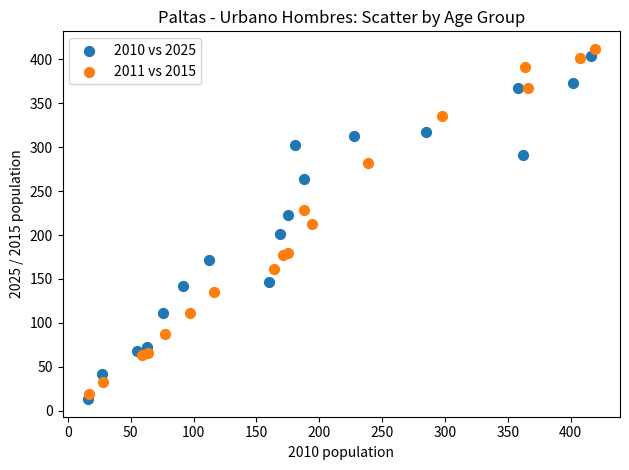

Which series has the widest spread of Y values?

2011 vs 2015